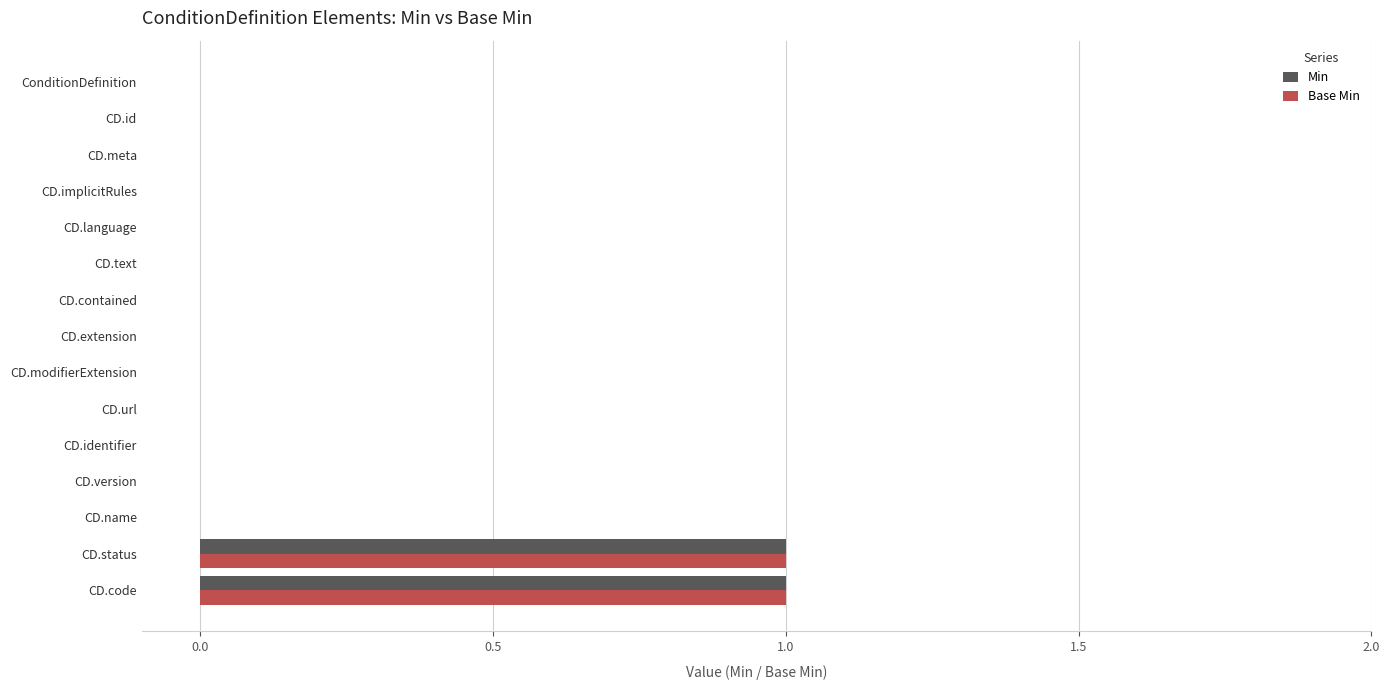

The value of Min at CD.meta is 0. True or false?

True